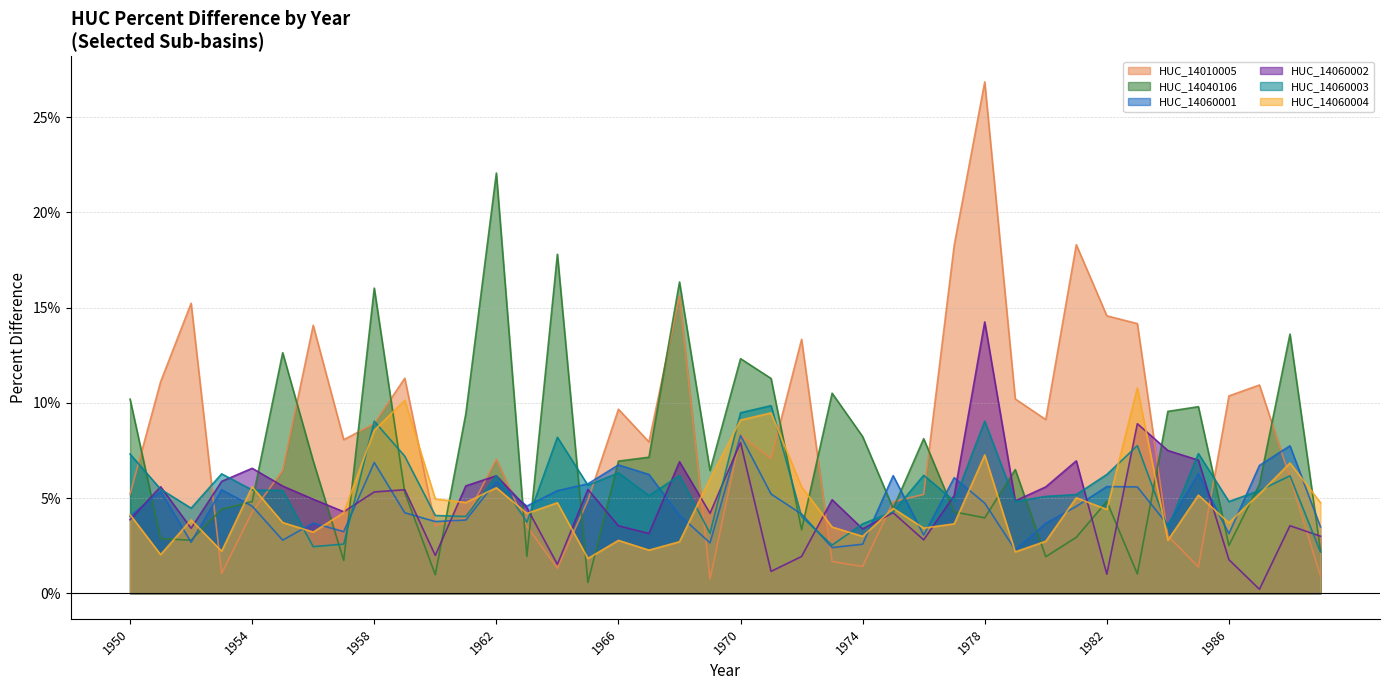

Is the value of HUC_14060004 at 1969 greater than the value of HUC_14060002 at 1952?

Yes